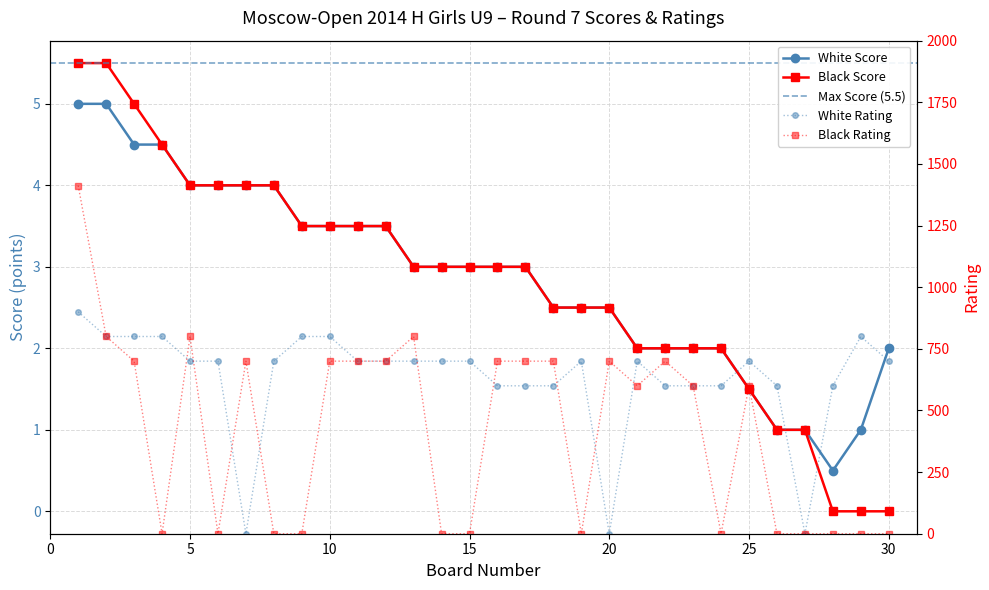

What is the value of the White Rating point at the 4th from the left?

800.0